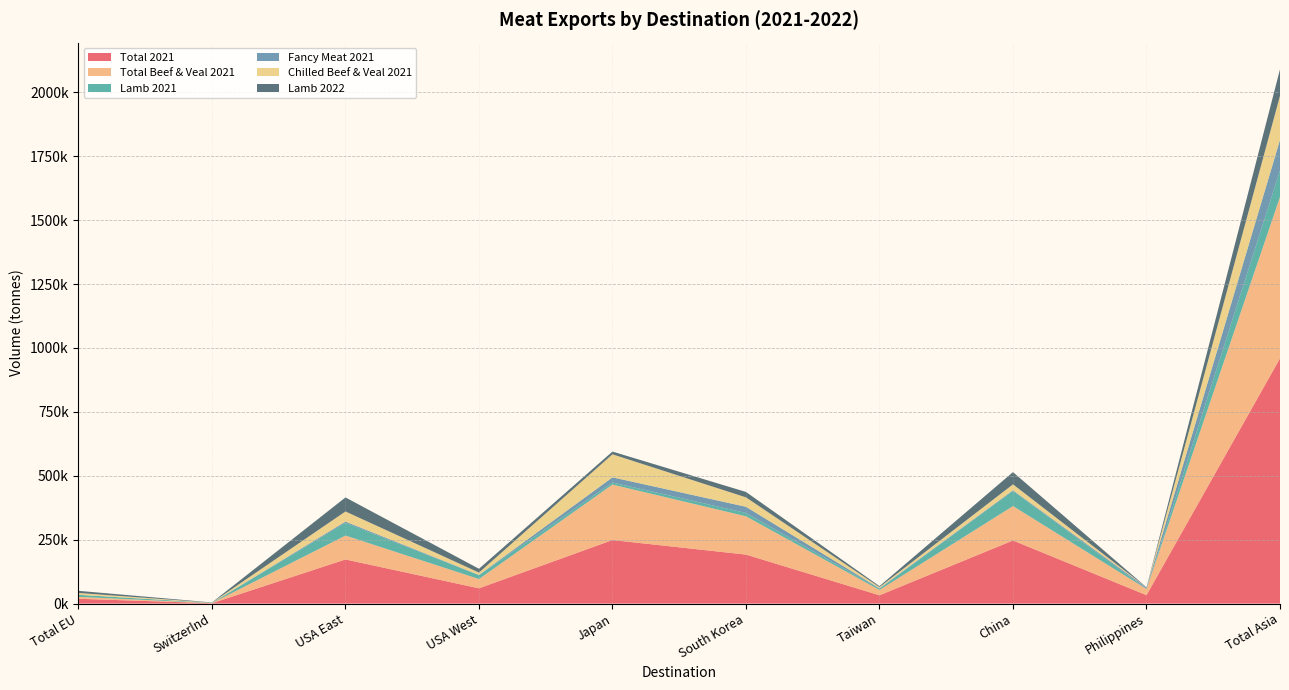

Reading left to right, transcribe all the data shown in this chart.

Total 2021: Total EU=18821.9	Switzerlnd=1505.9	USA East=172674.7	USA West=59745.9	Japan=248596.0	South Korea=191689.5	Taiwan=32481.9	China=246930.6	Philippines=32963.1	Total Asia=959364.3
Total Beef & Veal 2021: Total EU=7454.4	Switzerlnd=619.7	USA East=93391.9	USA West=36355.1	Japan=216998.8	South Korea=149872.3	Taiwan=20739.6	China=134552.0	Philippines=24233.1	Total Asia=631371.2
Lamb 2021: Total EU=8032.0	Switzerlnd=886.0	USA East=49817.2	USA West=14928.1	Japan=8186.2	South Korea=12964.6	Taiwan=4905.7	China=59175.1	Philippines=251.8	Total Asia=103837.5
Fancy Meat 2021: Total EU=164.7	Switzerlnd=0.0	USA East=4958.8	USA West=1114.7	Japan=20116.3	South Korea=24251.3	Taiwan=2005.1	China=2732.9	Philippines=5340.0	Total Asia=119498.3
Chilled Beef & Veal 2021: Total EU=7057.8	Switzerlnd=619.7	USA East=39546.6	USA West=9215.9	Japan=90085.2	South Korea=36801.2	Taiwan=4329.9	China=23083.8	Philippines=590.7	Total Asia=172517.2
Lamb 2022: Total EU=8378.1	Switzerlnd=857.7	USA East=54894.1	USA West=14860.0	Japan=10739.3	South Korea=21174.2	Taiwan=3807.5	China=47895.6	Philippines=423.2	Total Asia=103406.9